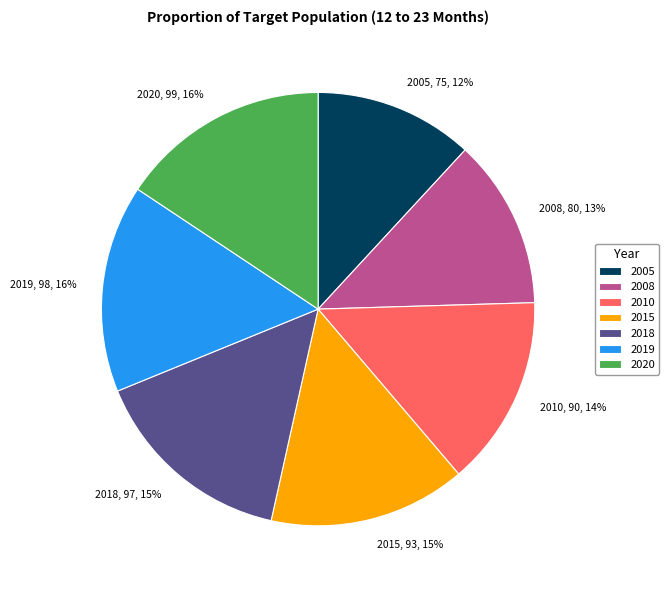

To the nearest percent, what is the average slice percentage?

14%